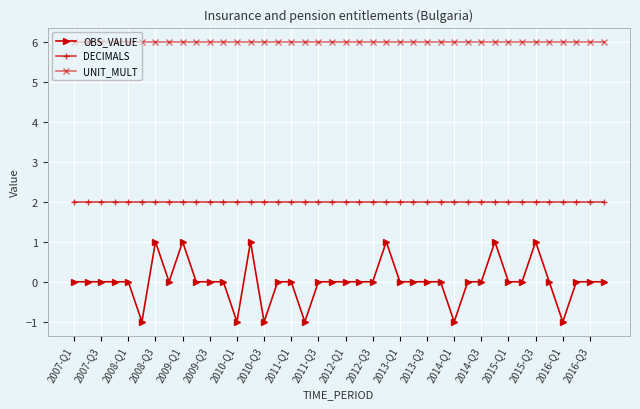

What is the average value of the DECIMALS series?

2